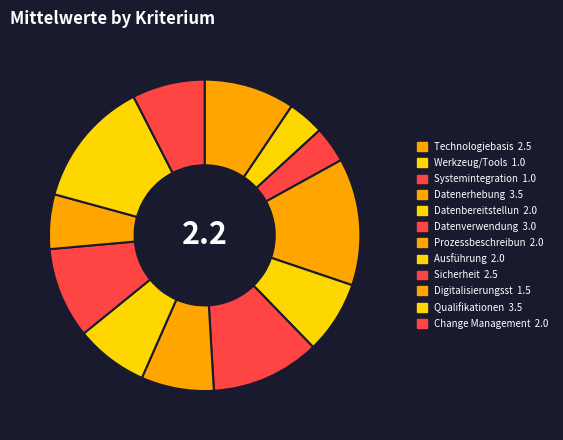

How many segments does this pie chart have?

12